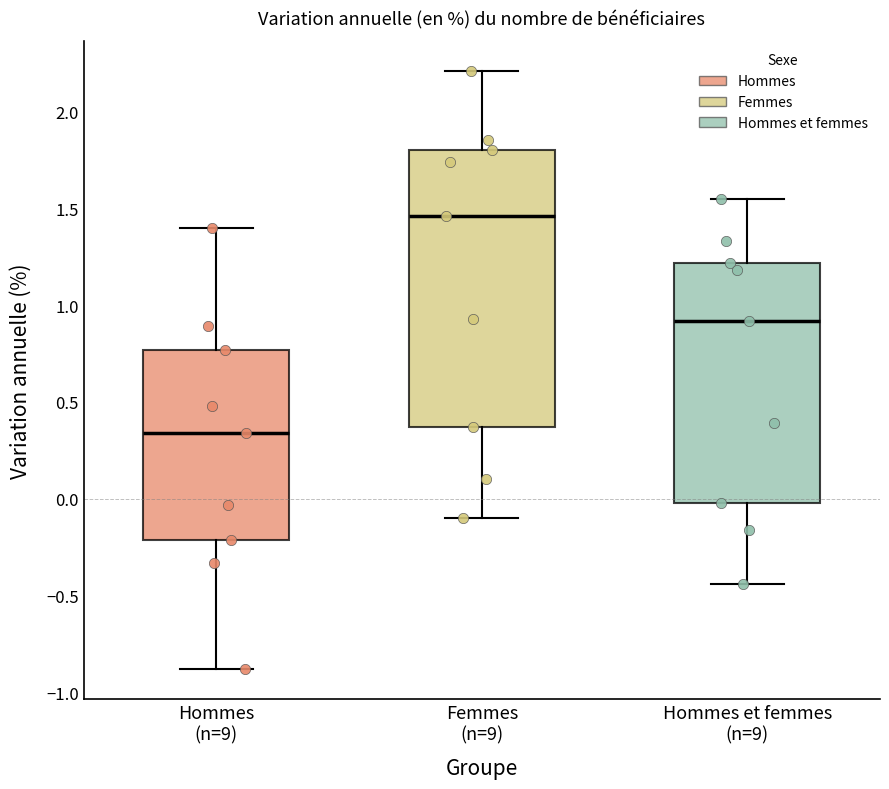

Which box's median line is the highest?

Femmes (n=9)